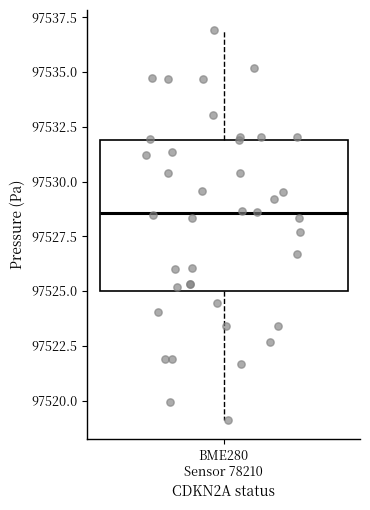

Read this box plot against the y-axis: the position of the median line, the range covered by the box, and the ends of both whiskers. The values are not printed on the chart, so give them approximately, as read against the axis.

median 97528.5, box 97525.0 to 97532.0, whiskers 97519.0 to 97537.0